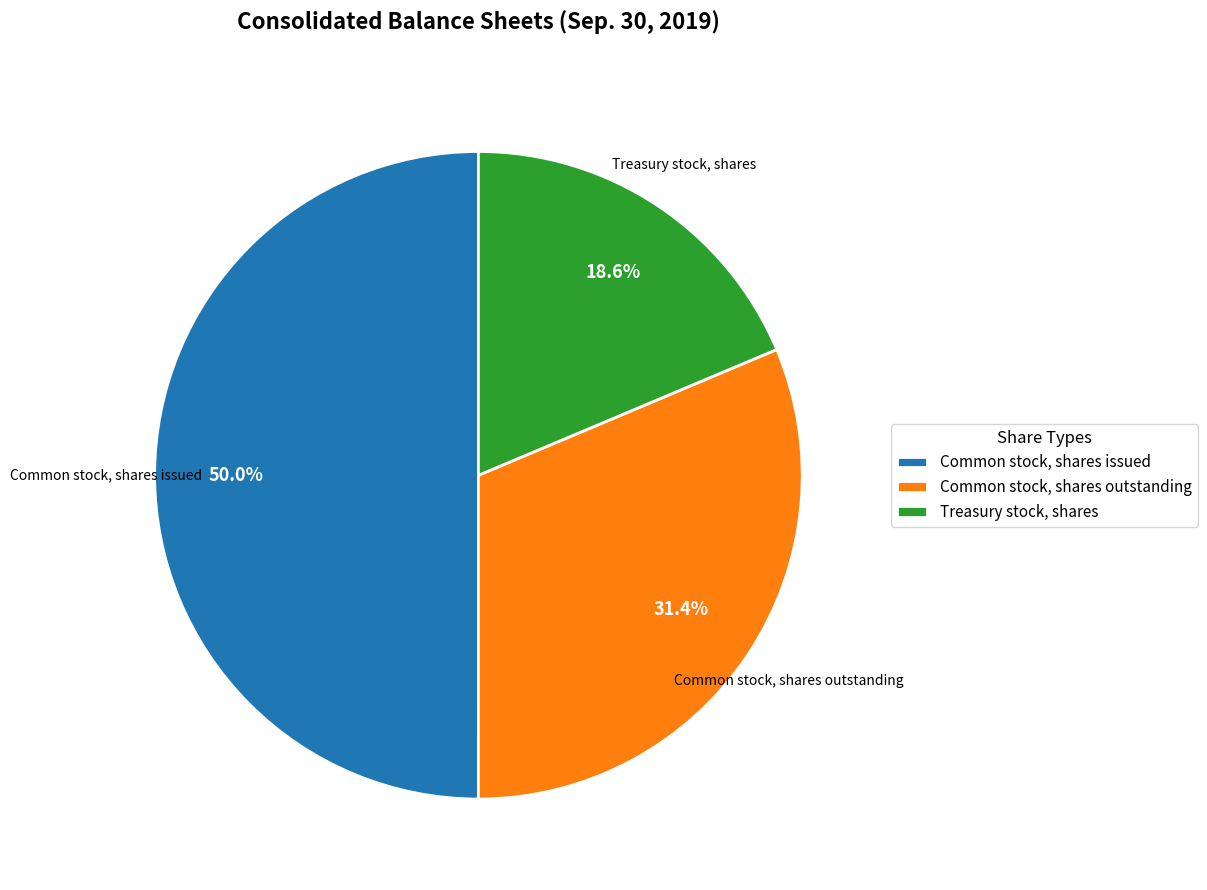

What is the ratio of the value at Common stock, shares issued to the value at Treasury stock, shares?

2.7